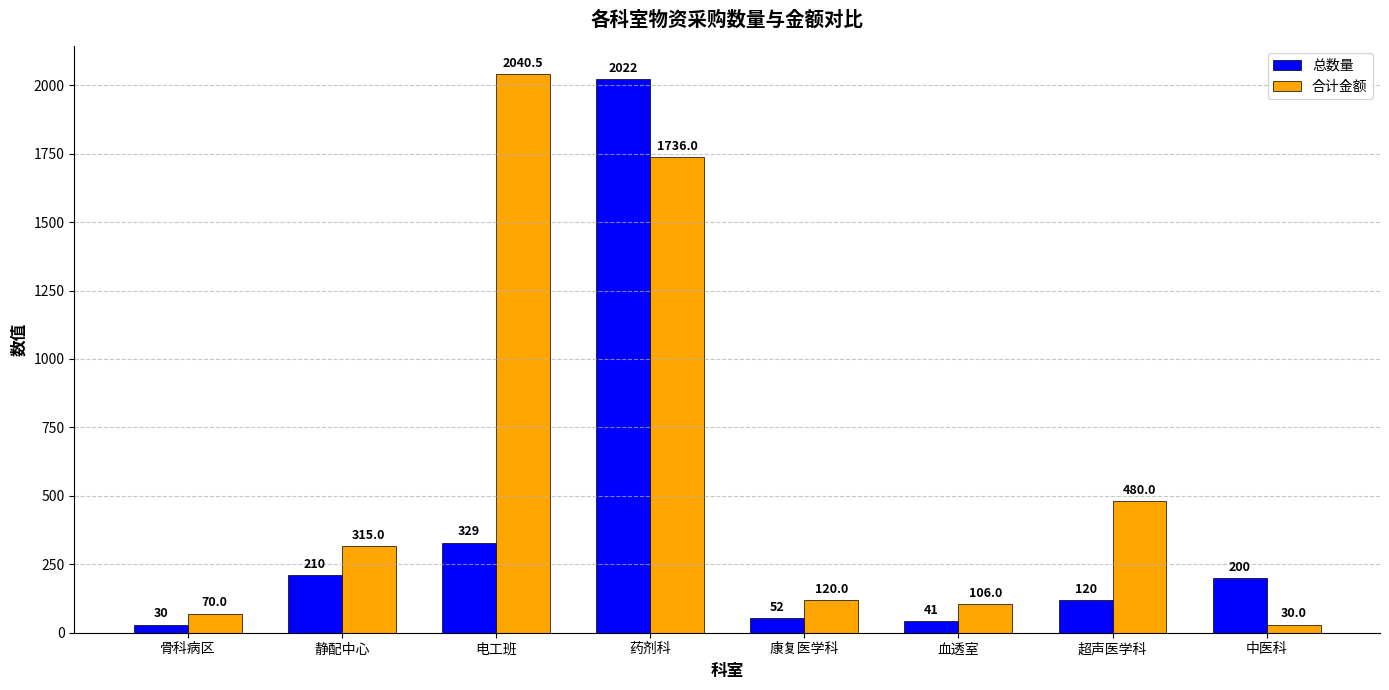

How many values in the 合计金额 series are below 315?

4